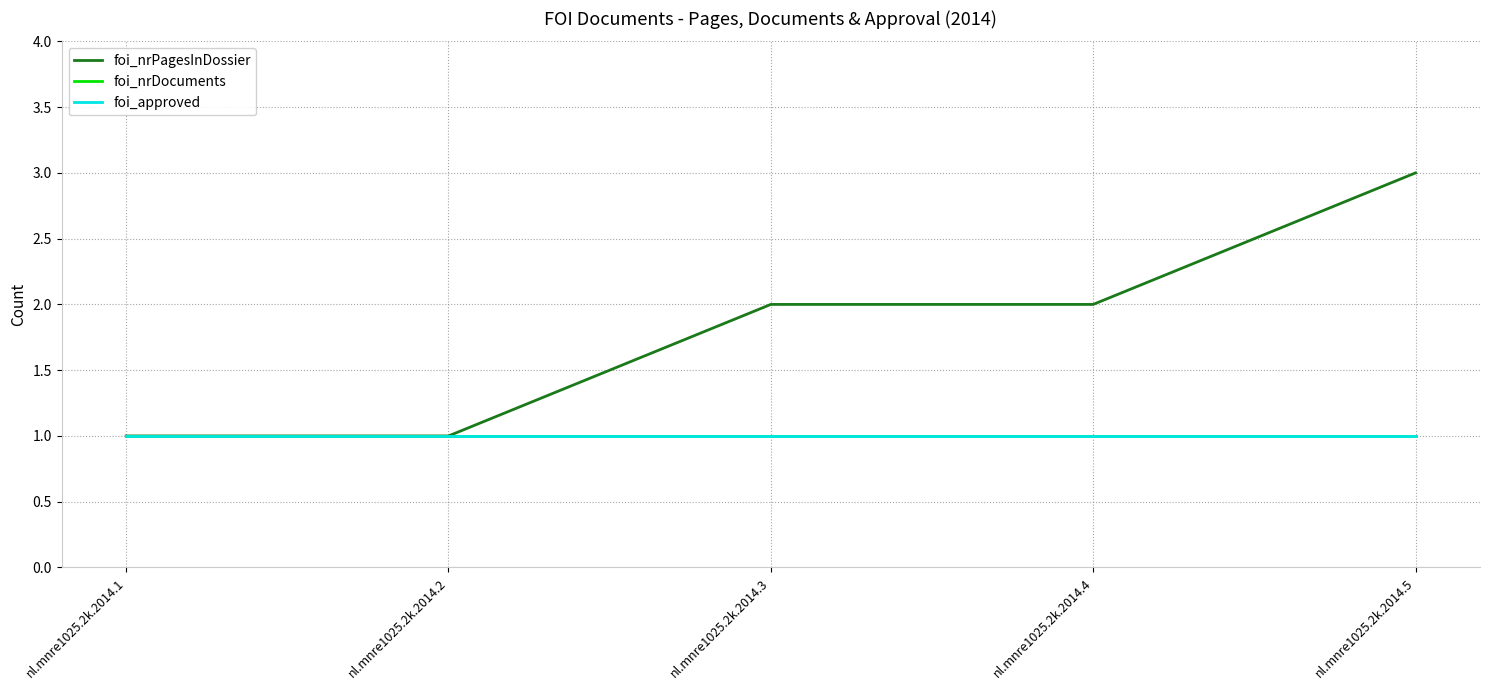

Does the chart have visible grid lines?

Yes